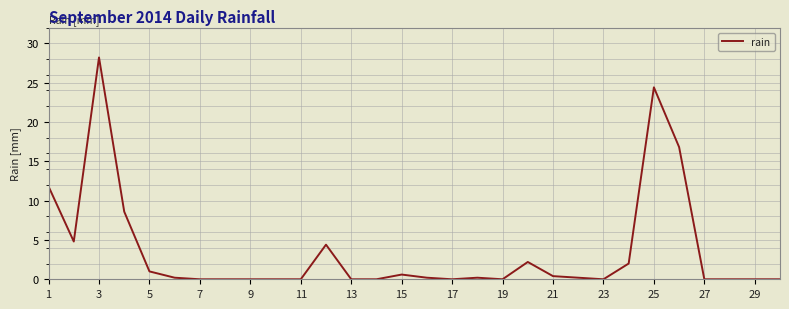

What is the greatest value displayed?

28.2